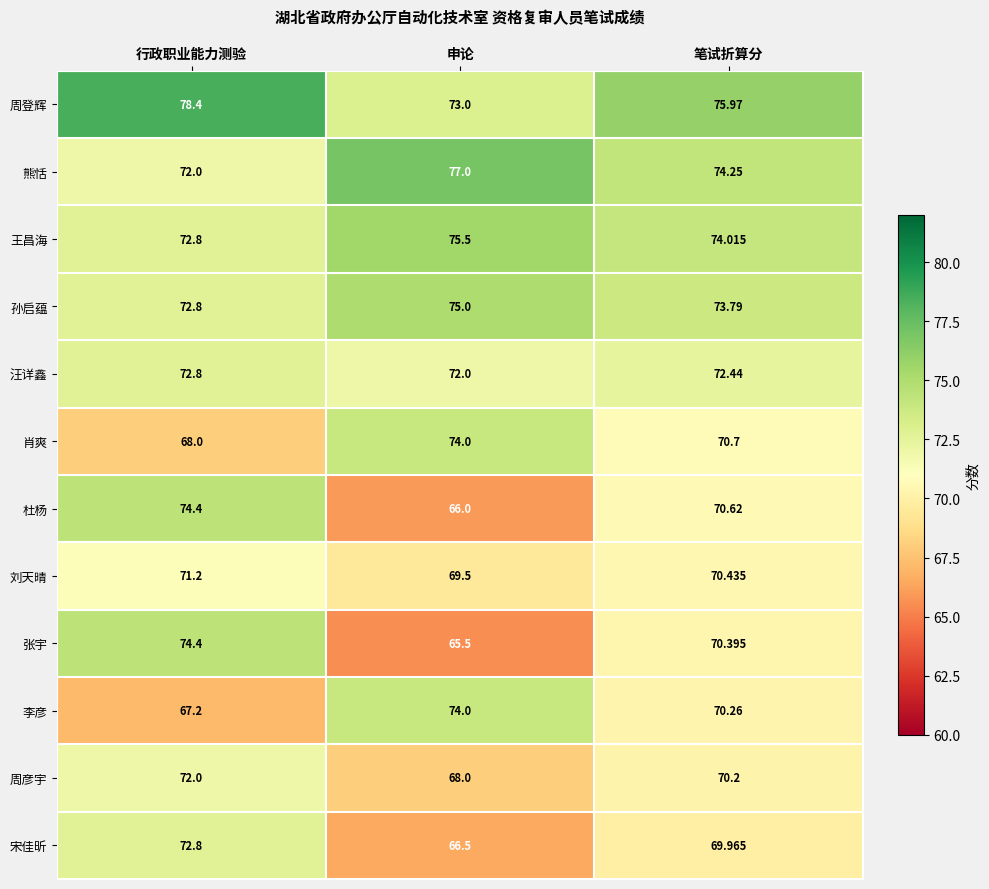

Which series changed the most between 行政职业能力测验 and 申论?

张宇